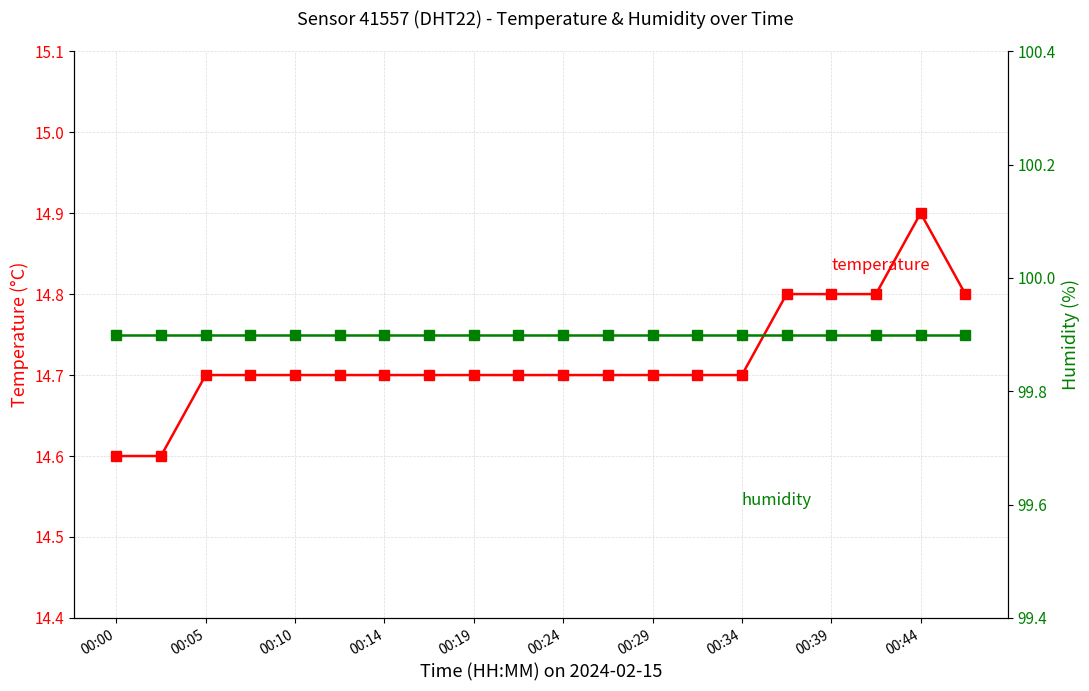

True or false: temperature has more than 0 points higher than both neighbors.

True